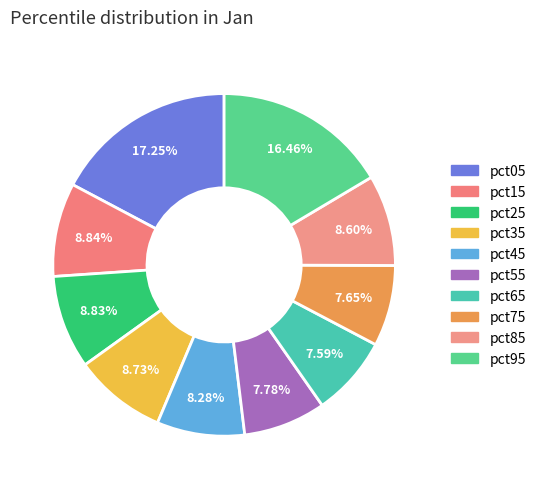

Count the number of slices in the pie.

10